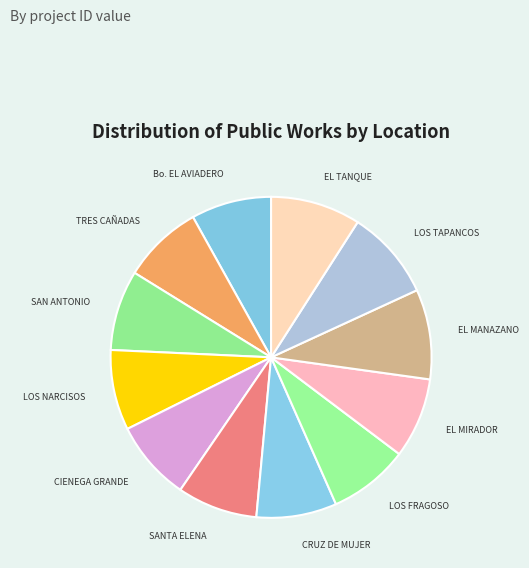

How many slices are in this pie chart?

12